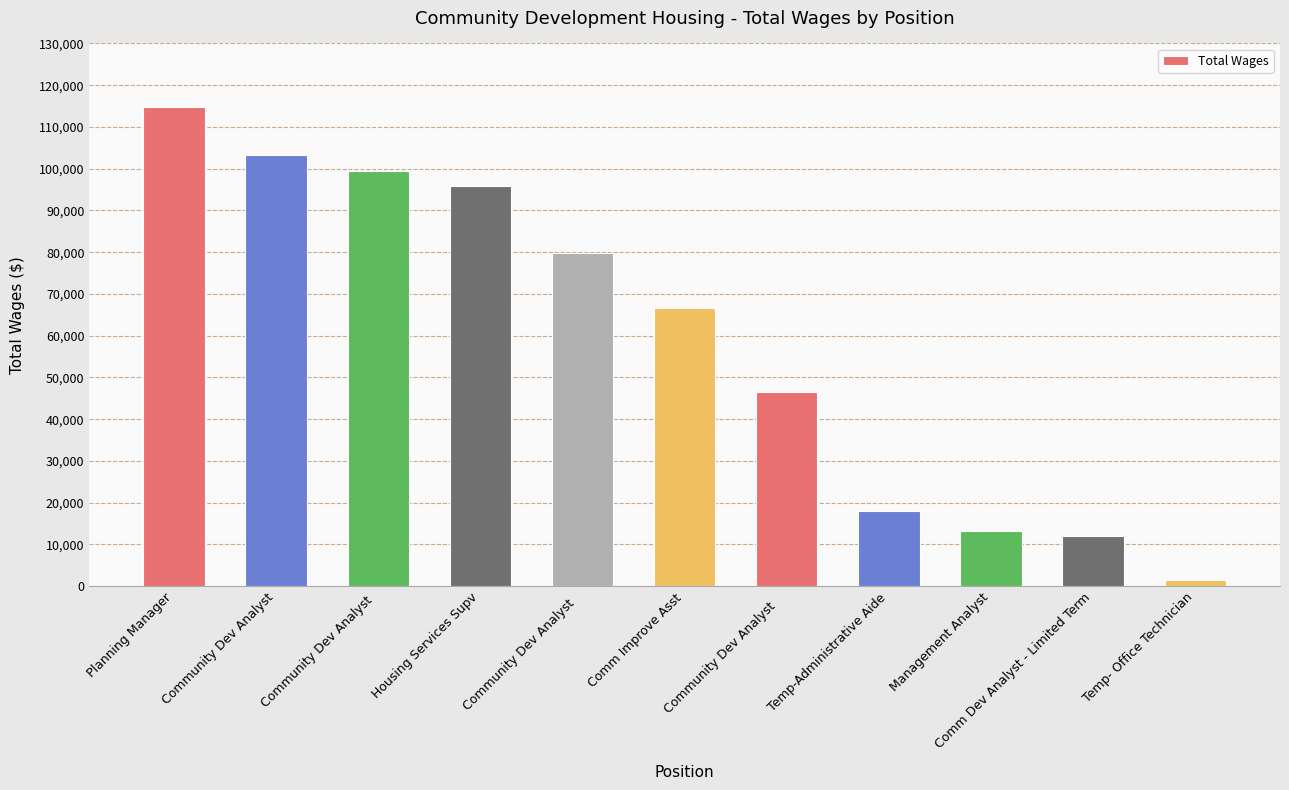

What is the ratio of the value at Comm Improve Asst to the value at Management Analyst?

5.0